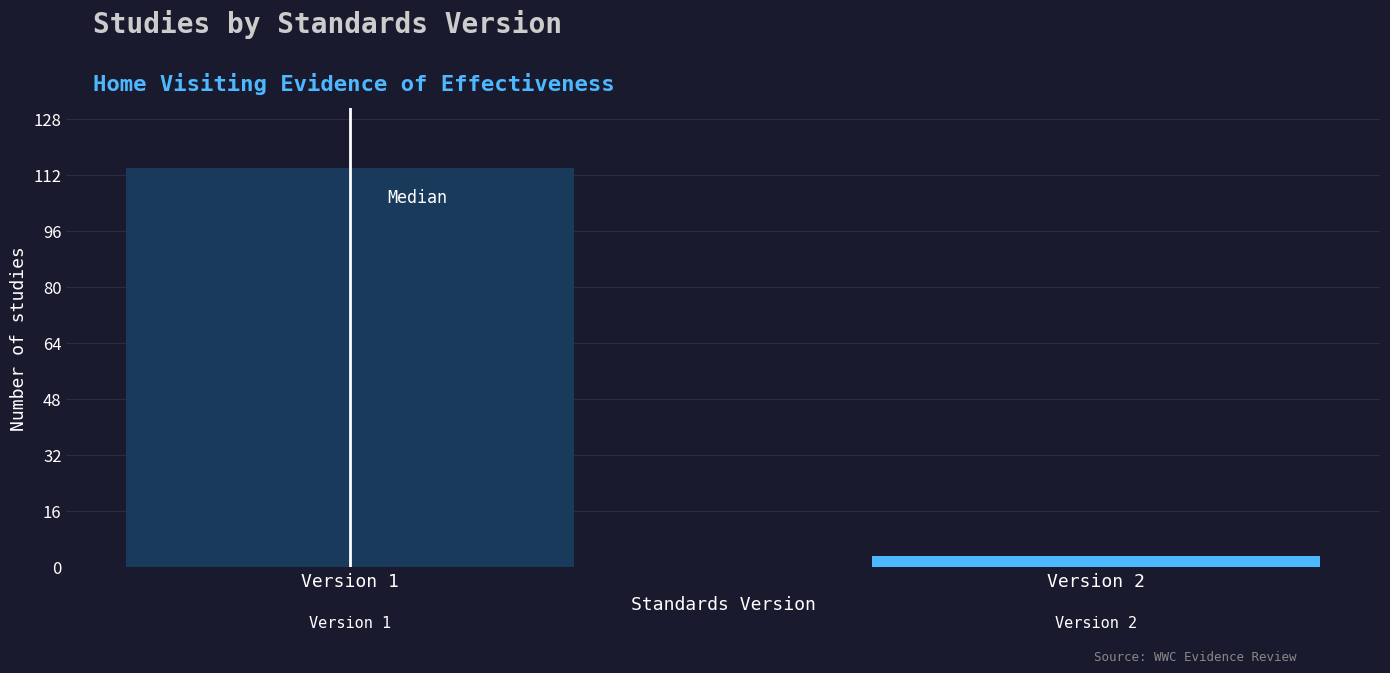

Reading left to right, extract all data points from this chart.

114	3